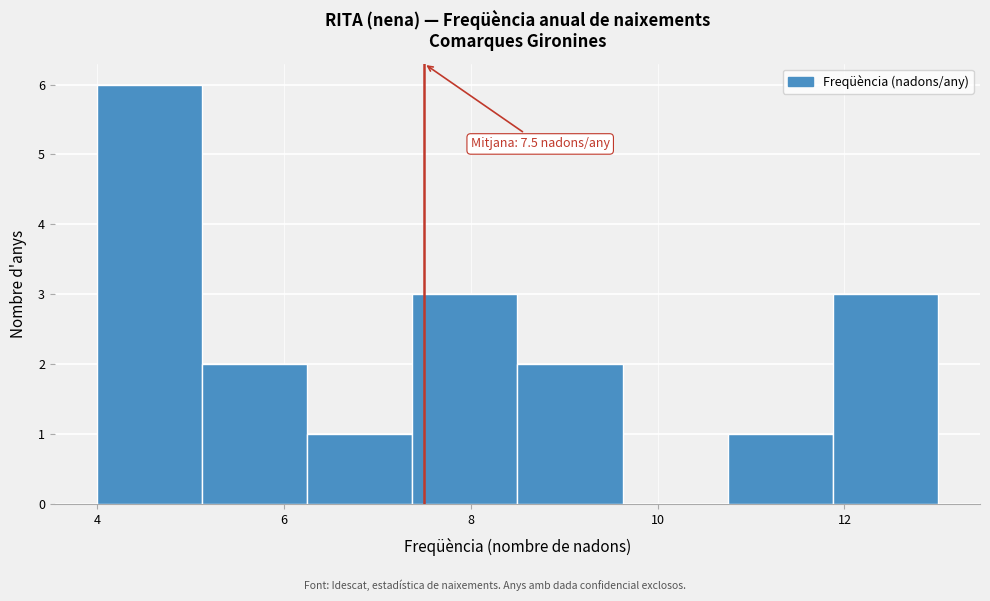

Which range on the x-axis has the tallest bar?

4.0 to 5.2